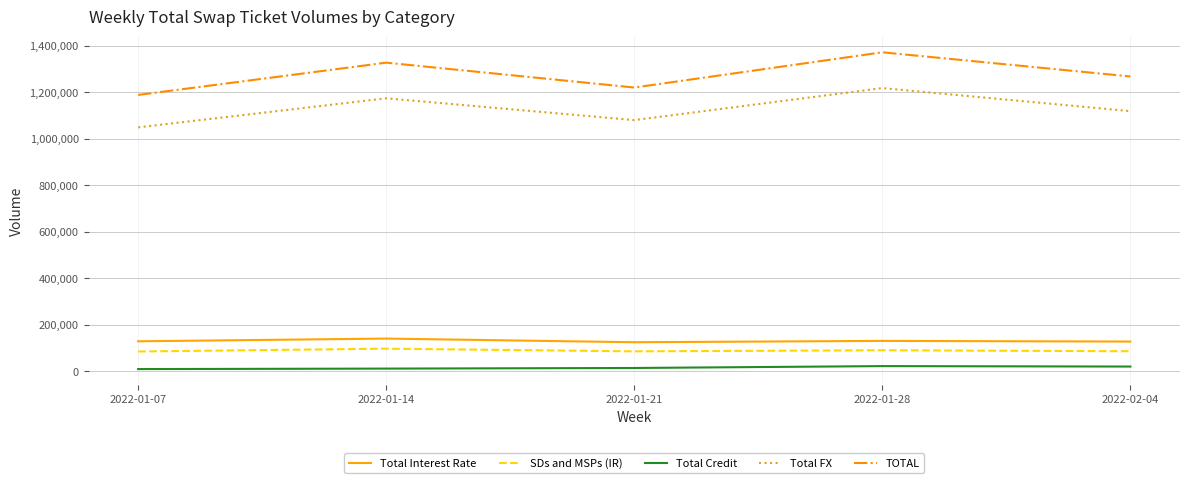

What is the difference between the maximum and second lowest values in the Total Credit series?

10693